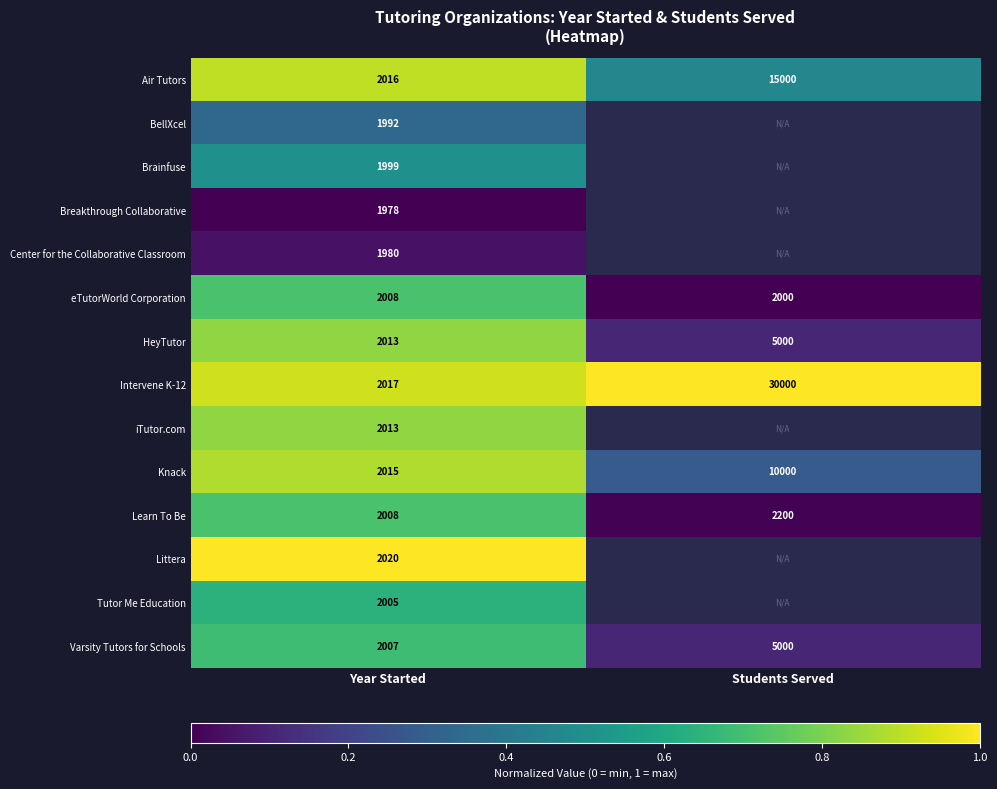

Is the value of Tutor Me Education at Year Started greater than the value of Knack at Students Served?

No